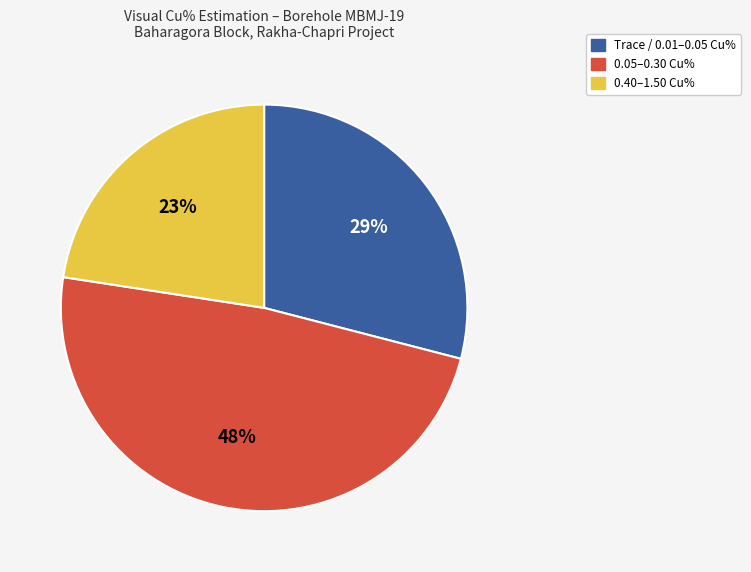

The 0.05–0.30 Cu% slice represents 34% of the pie. True or false?

False